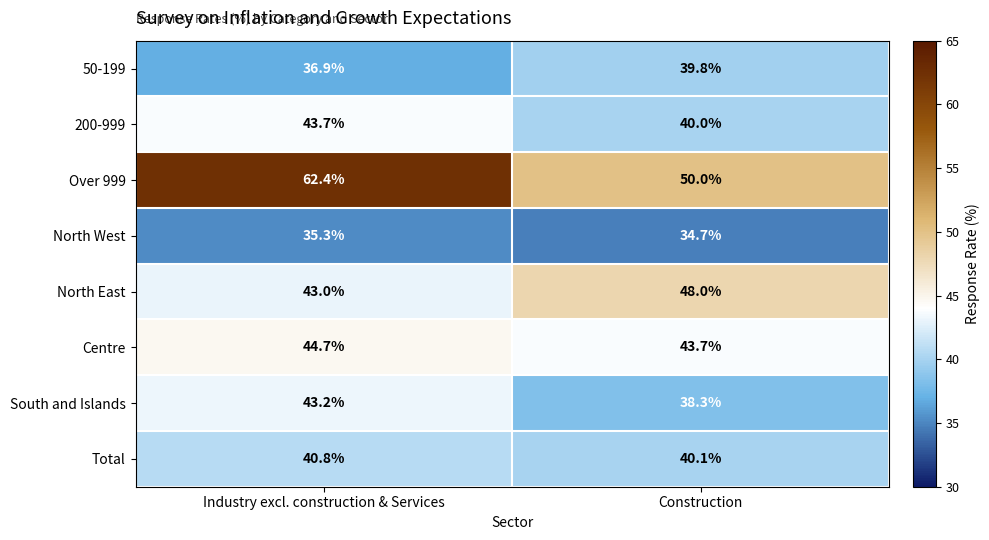

How many data points does each series have?

2